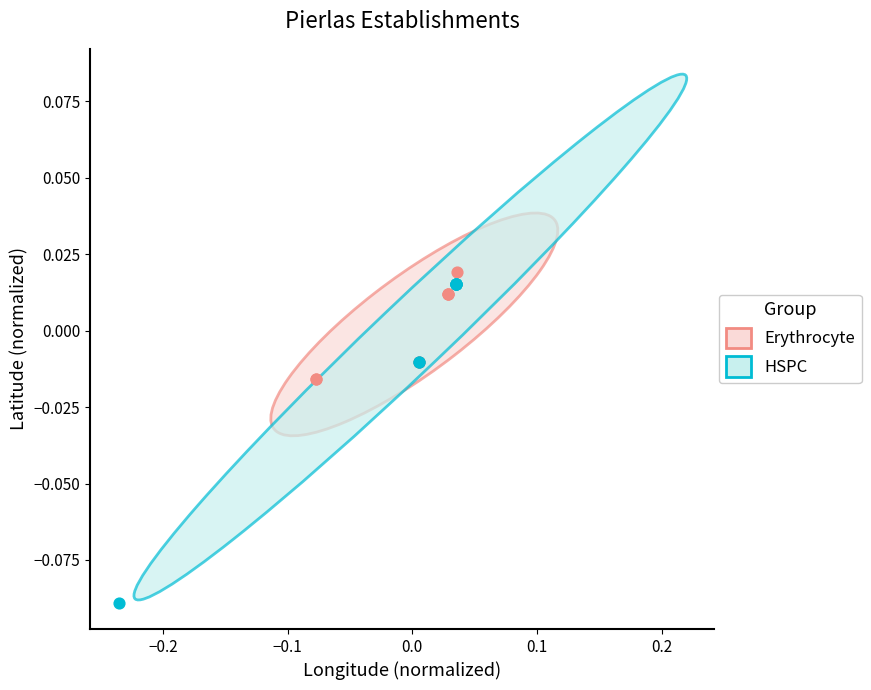

Which series has the largest Y range (max minus min)?

HSPC